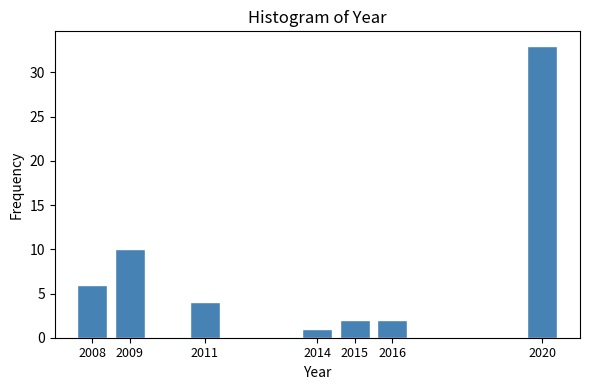

Reading left to right, list all the values displayed in this chart.

2008=6	2009=10	2011=4	2014=1	2015=2	2016=2	2020=33